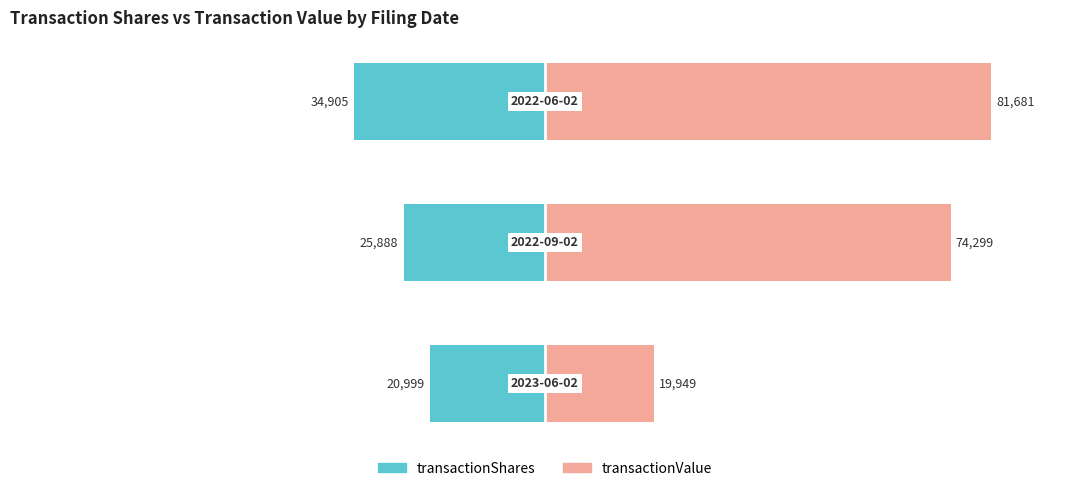

Is it true that transactionShares equals -28588 at 0?

False